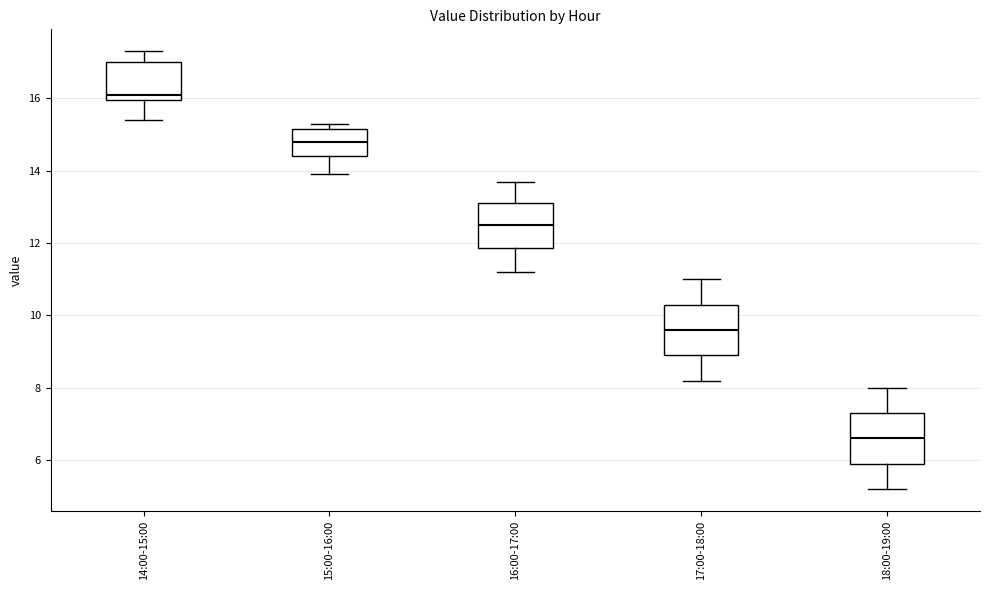

Reading left to right, transcribe this box plot: for each box, give where its median line is, the range the box spans, and where its two whiskers end, as read against the y-axis. The values are not printed on the chart, so give them approximately, as read against the axis.

14:00-15:00: median 16.2, box 16.0 to 17.0, whiskers 15.4 to 17.4
15:00-16:00: median 14.8, box 14.4 to 15.2, whiskers 14.0 to 15.4
16:00-17:00: median 12.6, box 11.8 to 13.2, whiskers 11.2 to 13.8
17:00-18:00: median 9.6, box 9.0 to 10.4, whiskers 8.2 to 11.0
18:00-19:00: median 6.6, box 6.0 to 7.4, whiskers 5.2 to 8.0